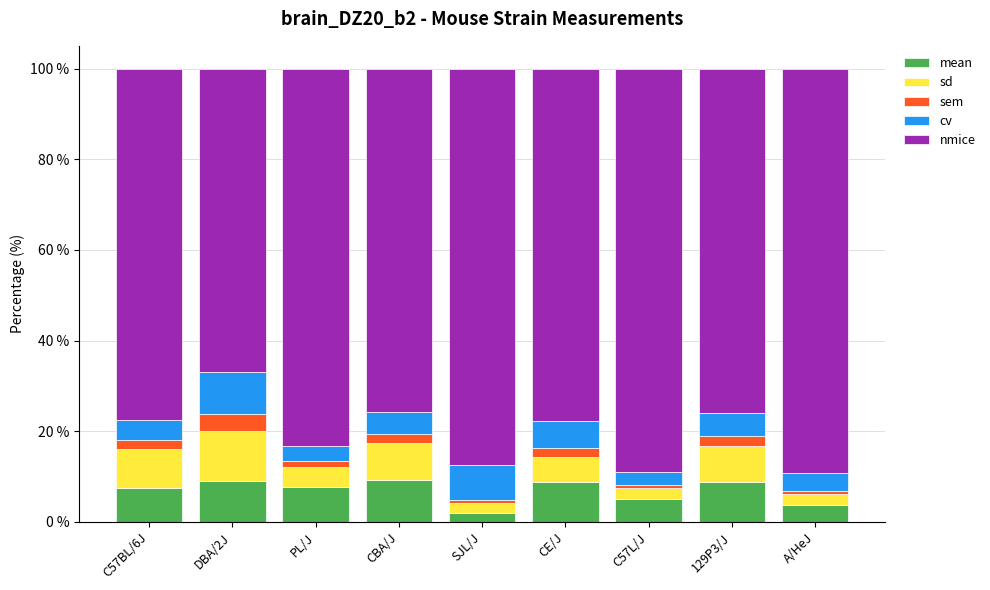

What is the highest value of the mean series?

9.2